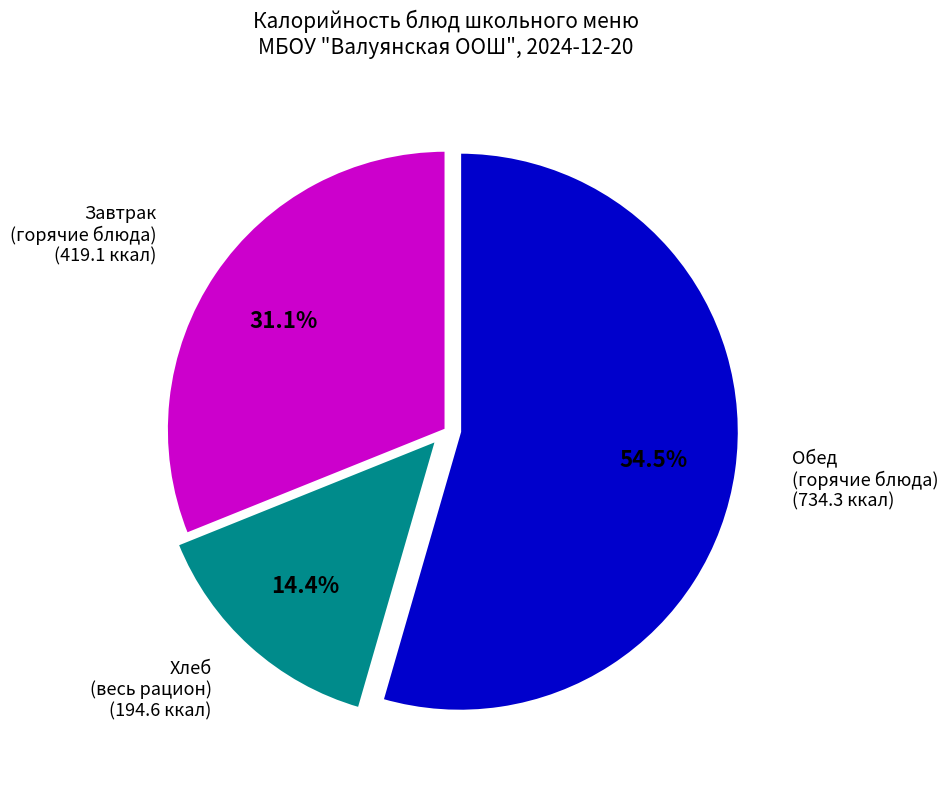

Does any single category account for the majority?

Yes